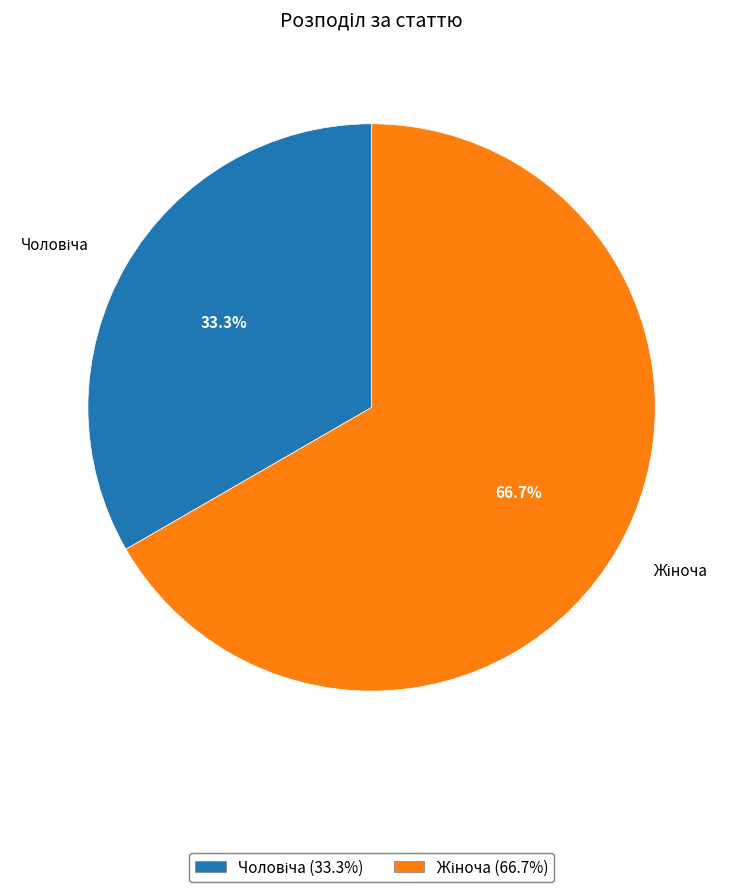

Does any single category account for the majority?

Yes